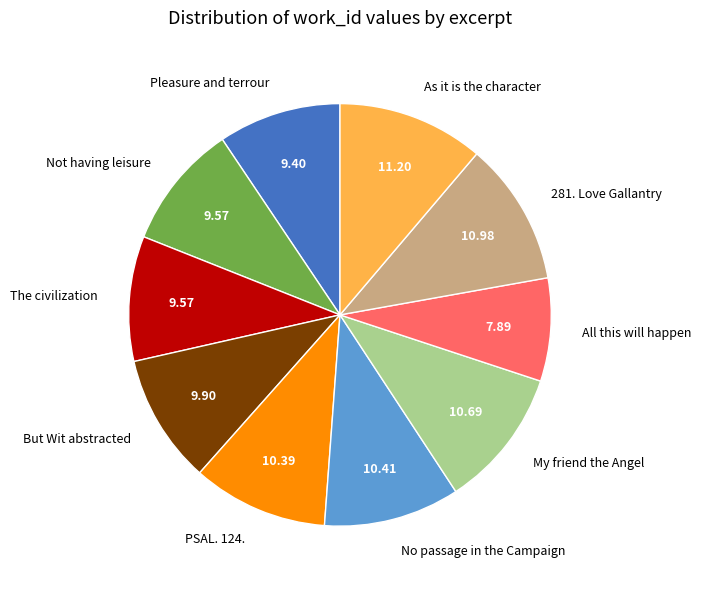

Does any single category account for the majority?

No